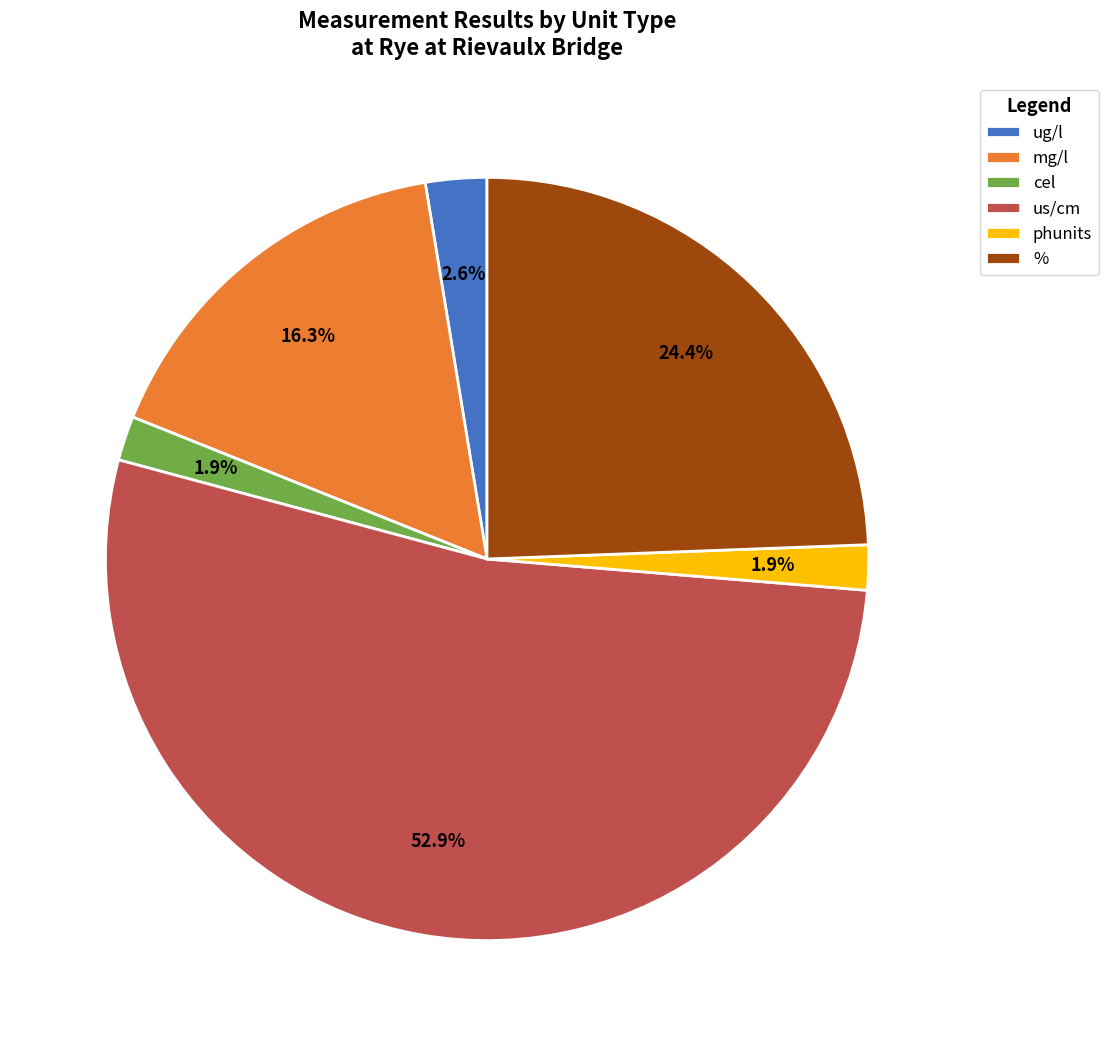

Count the number of slices in the pie.

6